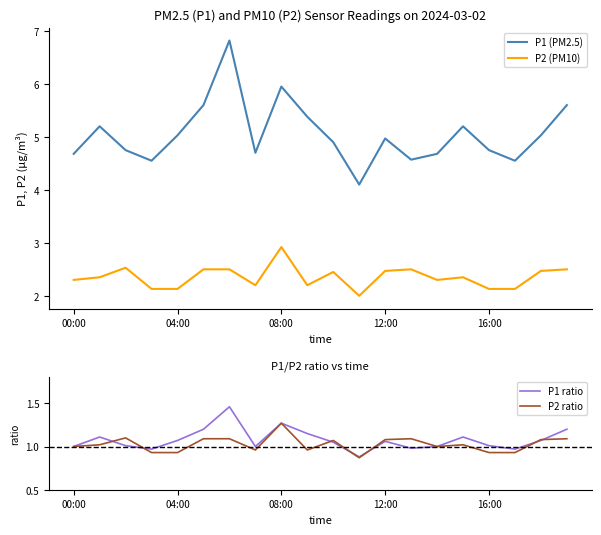

What is the sum of the P2 ratio values at 18 and 14?

2.1